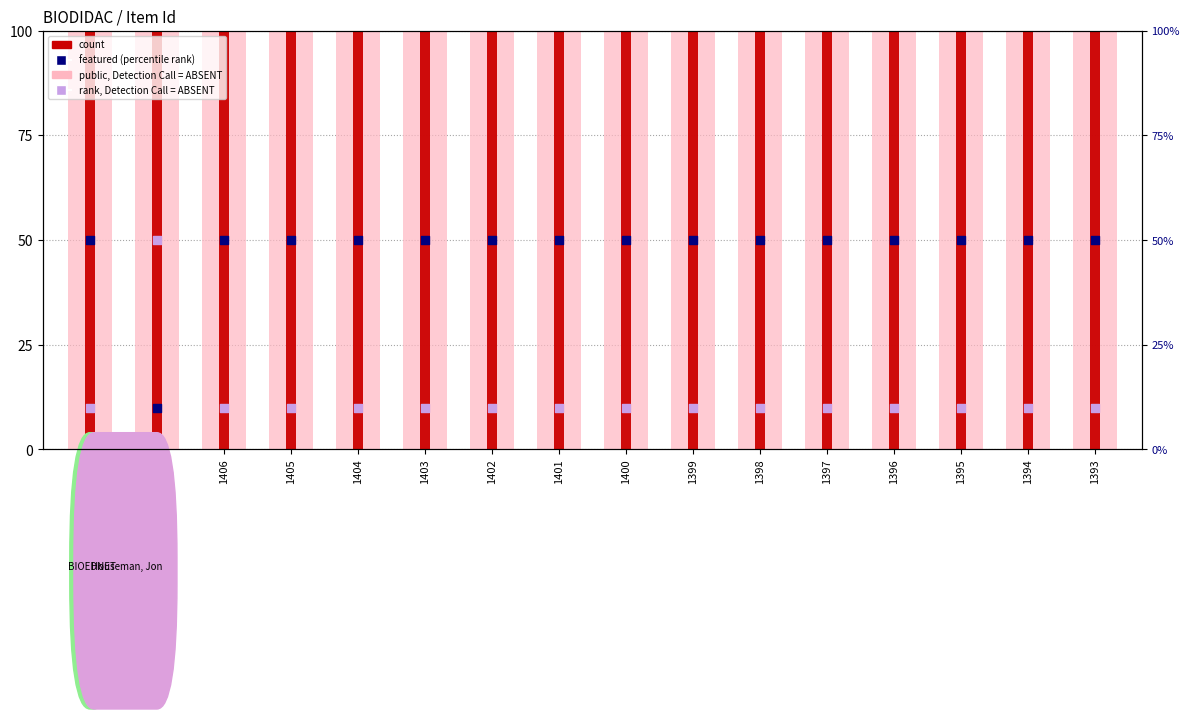

Which series has the largest total across all categories?

public (value, Detection Call = ABSENT)